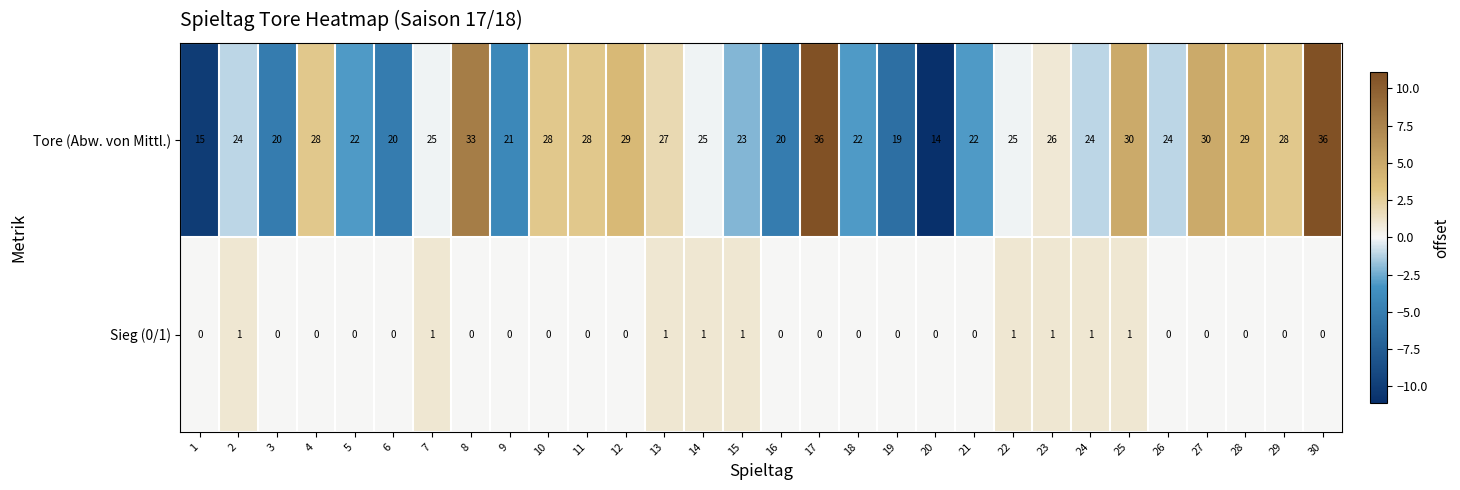

At which label does Tore (Abw. von Mittl.) reach its minimum?

20